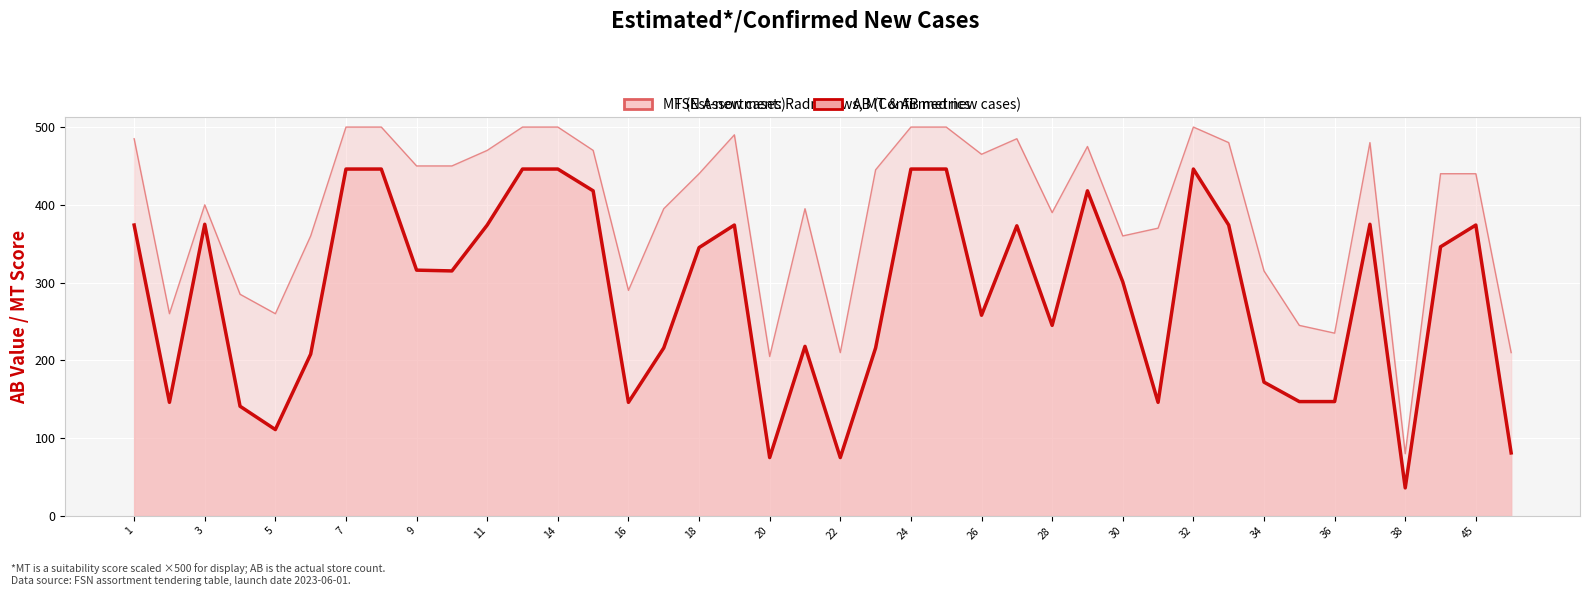

What is the value of the AB (Confirmed new cases) point at the 1st from the left?

374